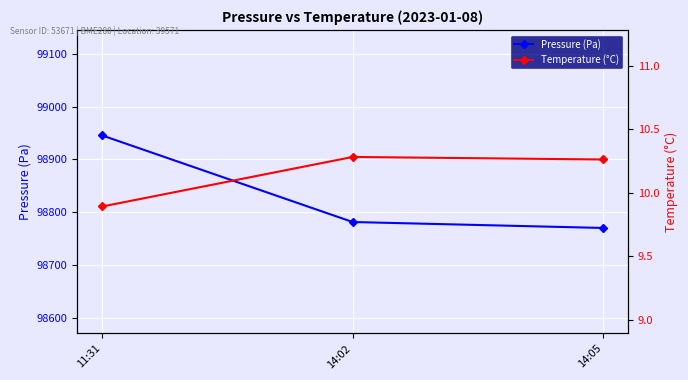

Rank the categories by Temperature (°C) value from lowest to highest.

11:31, 14:05, 14:02